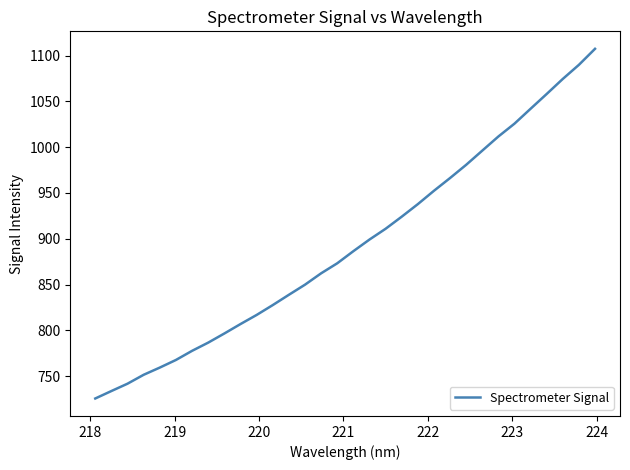

What is the minimum value shown in the chart?

725.5